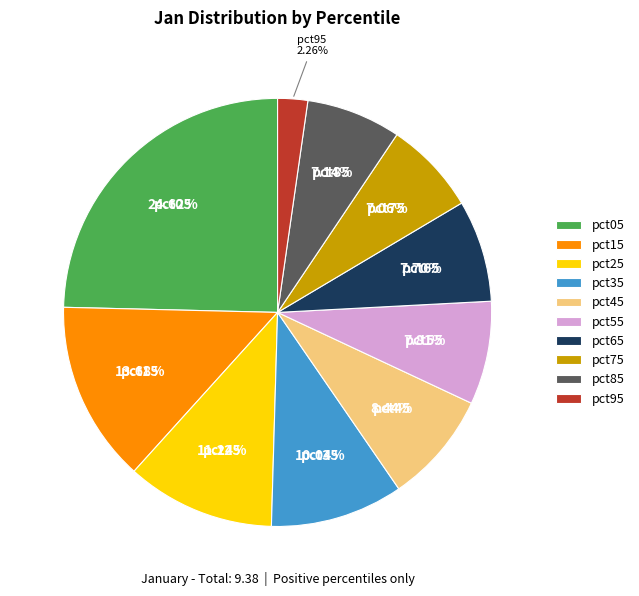

To the nearest percent, what is the difference between the pct35 and pct45 slice percentages?

2%